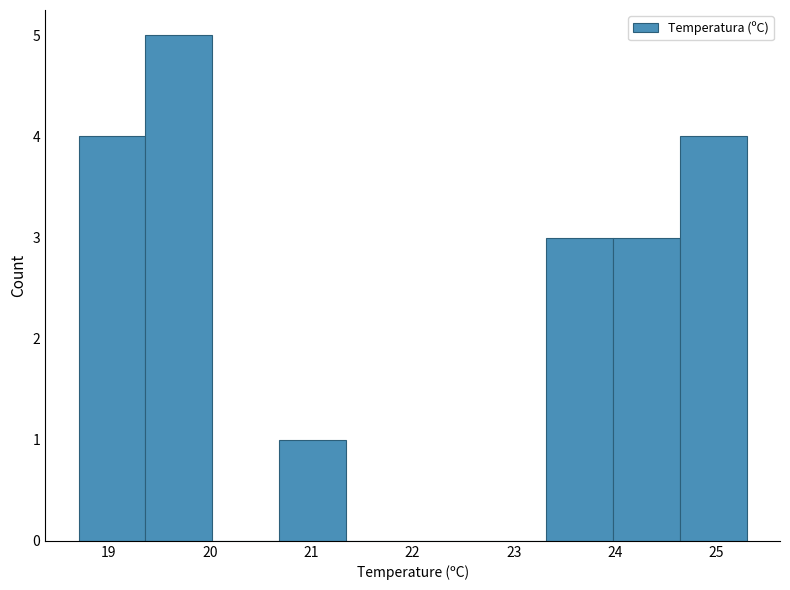

Reading left to right, transcribe this chart: for each bar, give the range it covers on the x-axis and its height. Neither the bar edges nor the heights are printed on the chart, so give them approximately, as read against the axes.

18.70 to 19.36: 4
19.36 to 20.02: 5
20.02 to 20.68: 0
20.68 to 21.34: 1
21.34 to 22.00: 0
22.00 to 22.66: 0
22.66 to 23.32: 0
23.32 to 23.98: 3
23.98 to 24.64: 3
24.64 to 25.30: 4